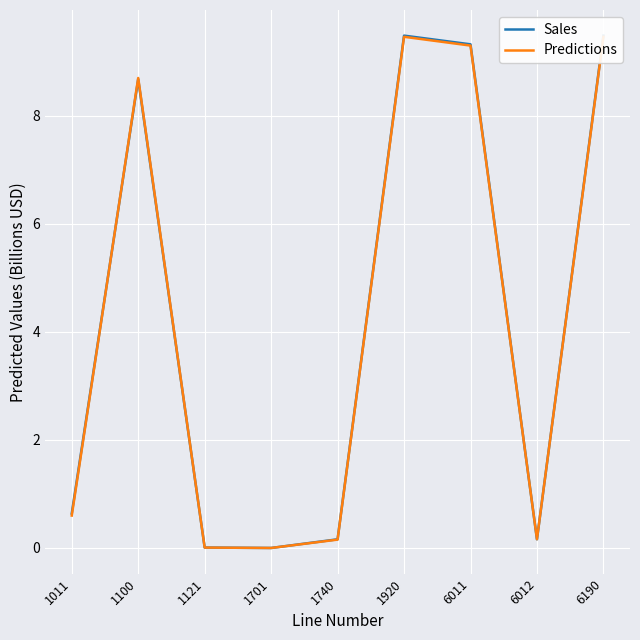

Between which two adjacent categories do Predictions and Sales first intersect?

1011 and 1100